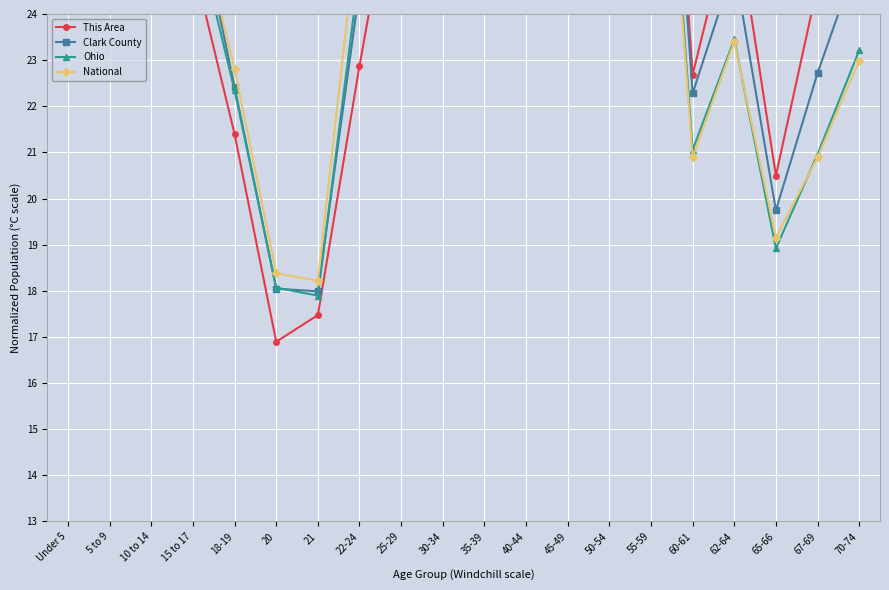

Where does the Ohio series first go above 31?

Under 5